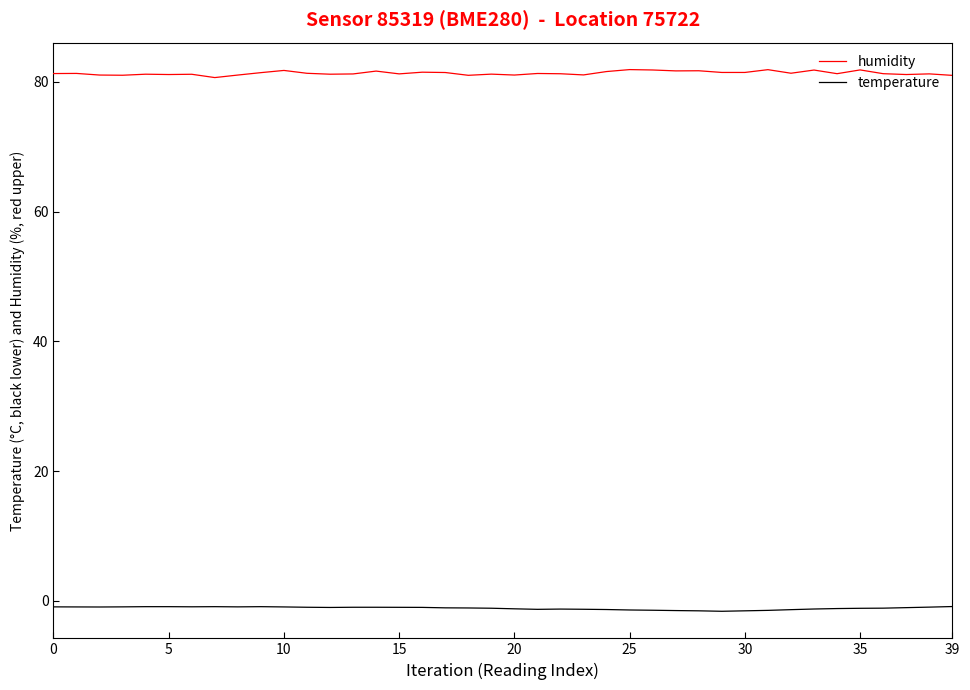

Which series has the widest spread of values?

humidity